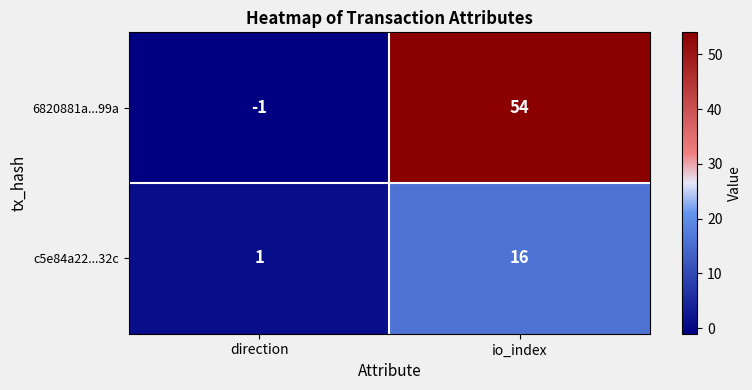

Which category has the lowest value in the 6820881a...99a series?

direction